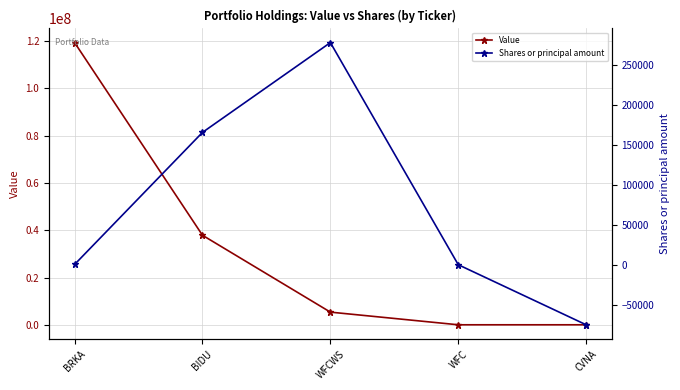

True or false: Shares or principal amount and Value intersect in this chart.

False